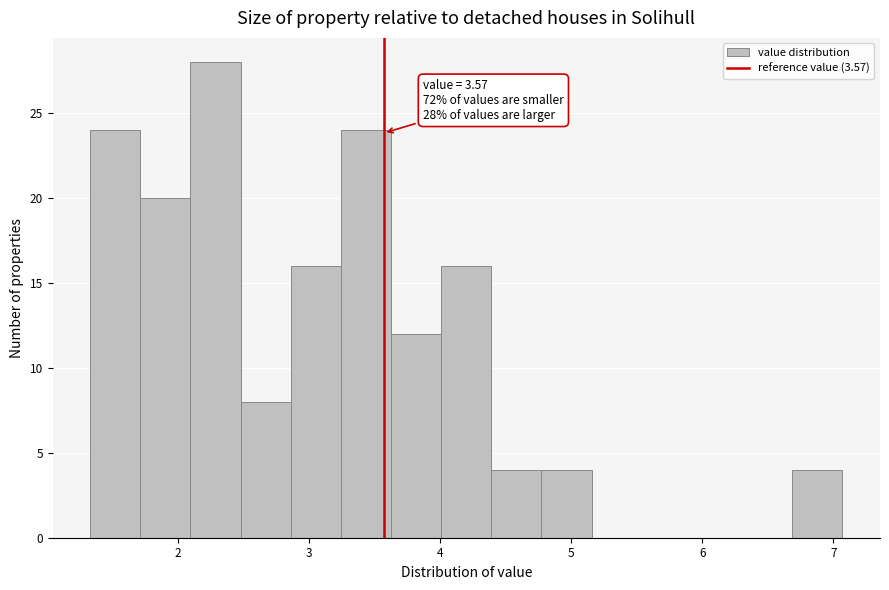

Around what value on the x-axis is the tallest bar? Give the approximate position of its centre, as read against the axis.

2.3